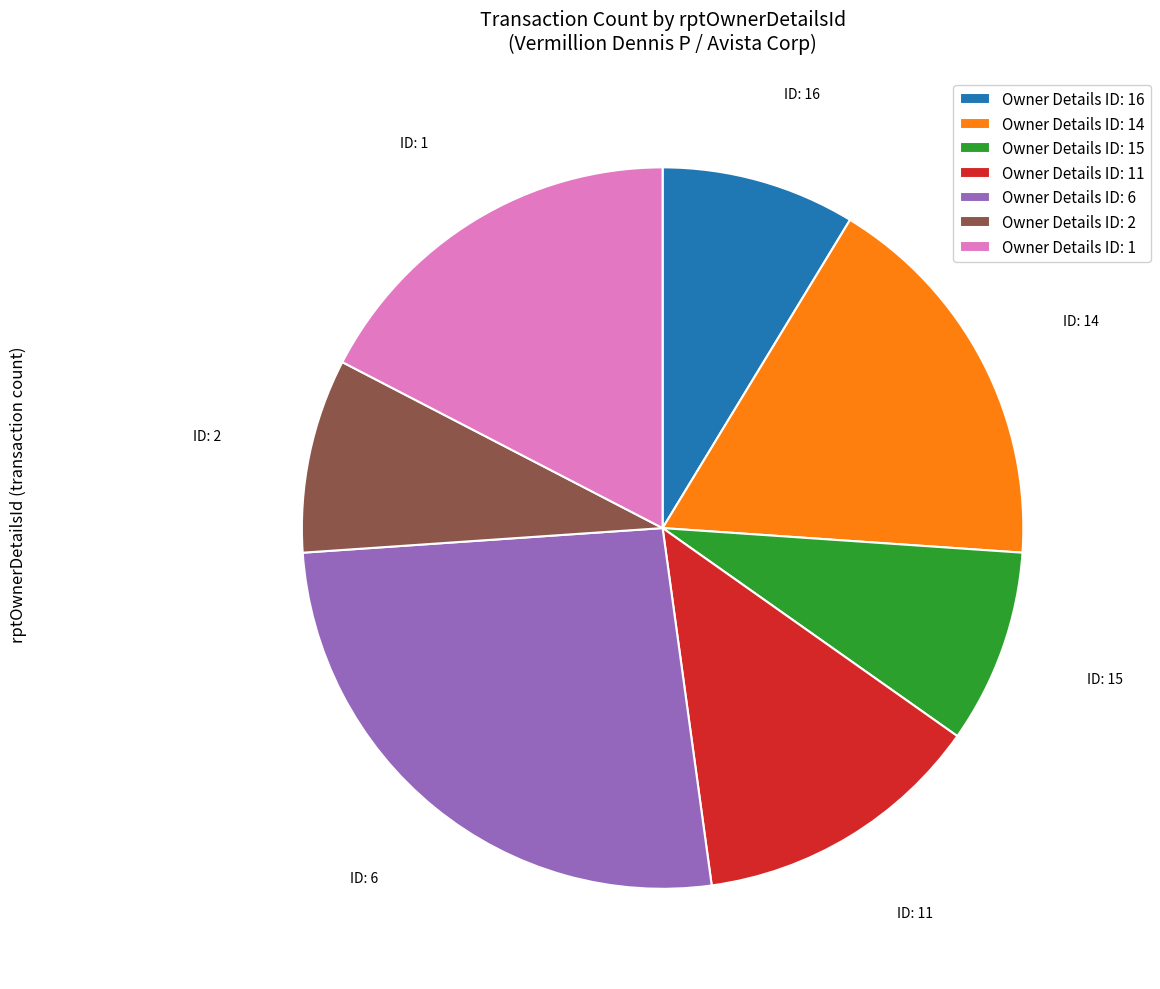

Which slice is the largest?

Owner Details ID: 6